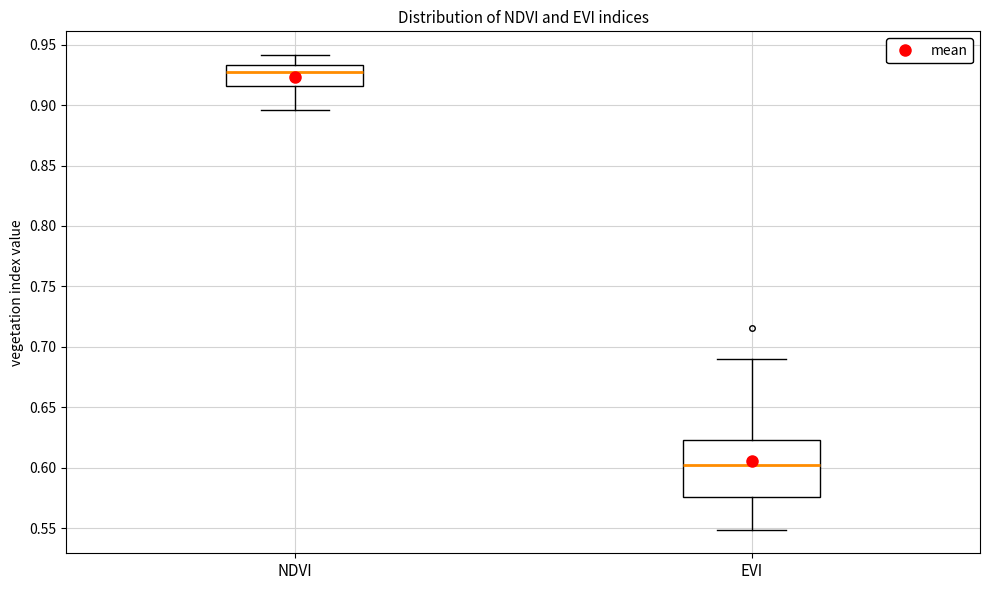

Comparing the boxes themselves (not the whiskers), which one is the tallest?

EVI